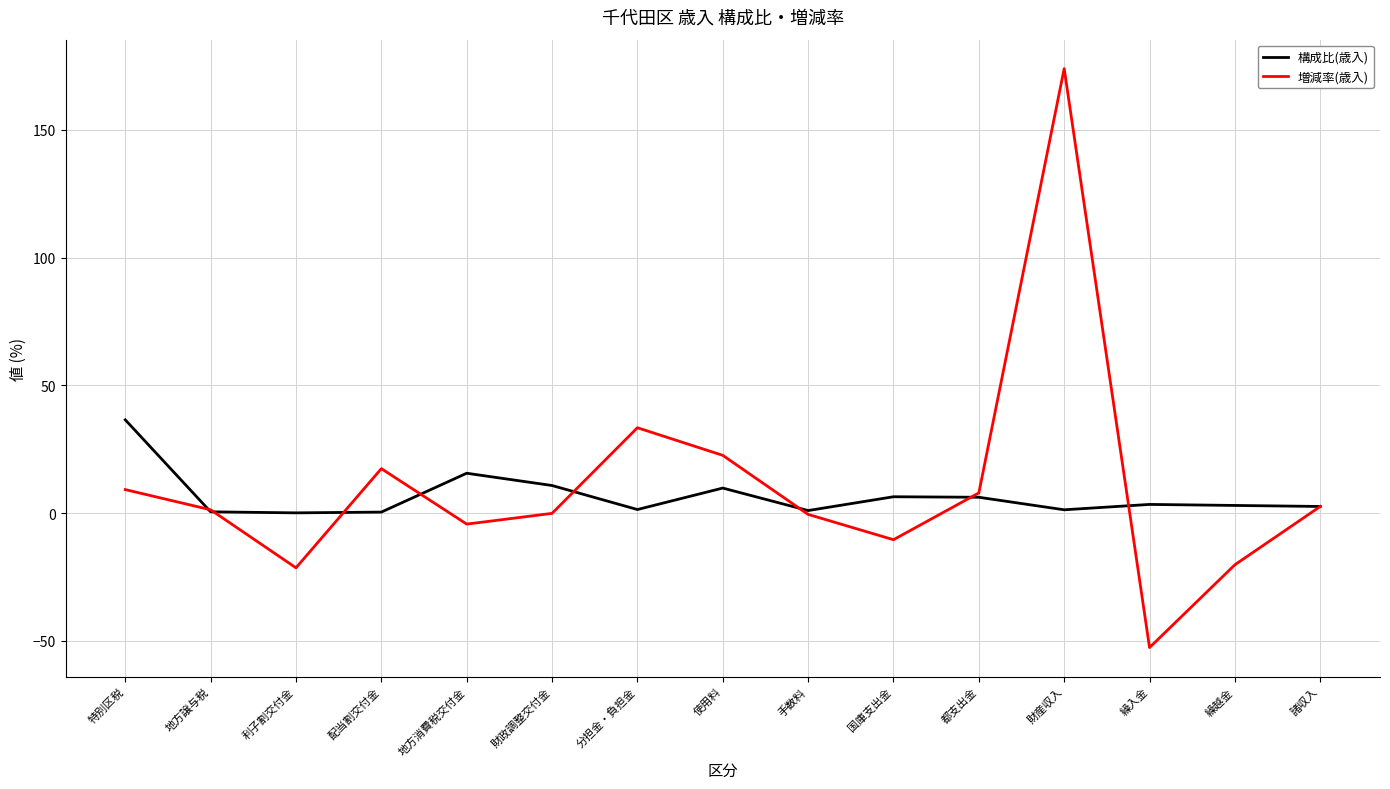

What is the sum of all 増減率(歳入) values?

158.8